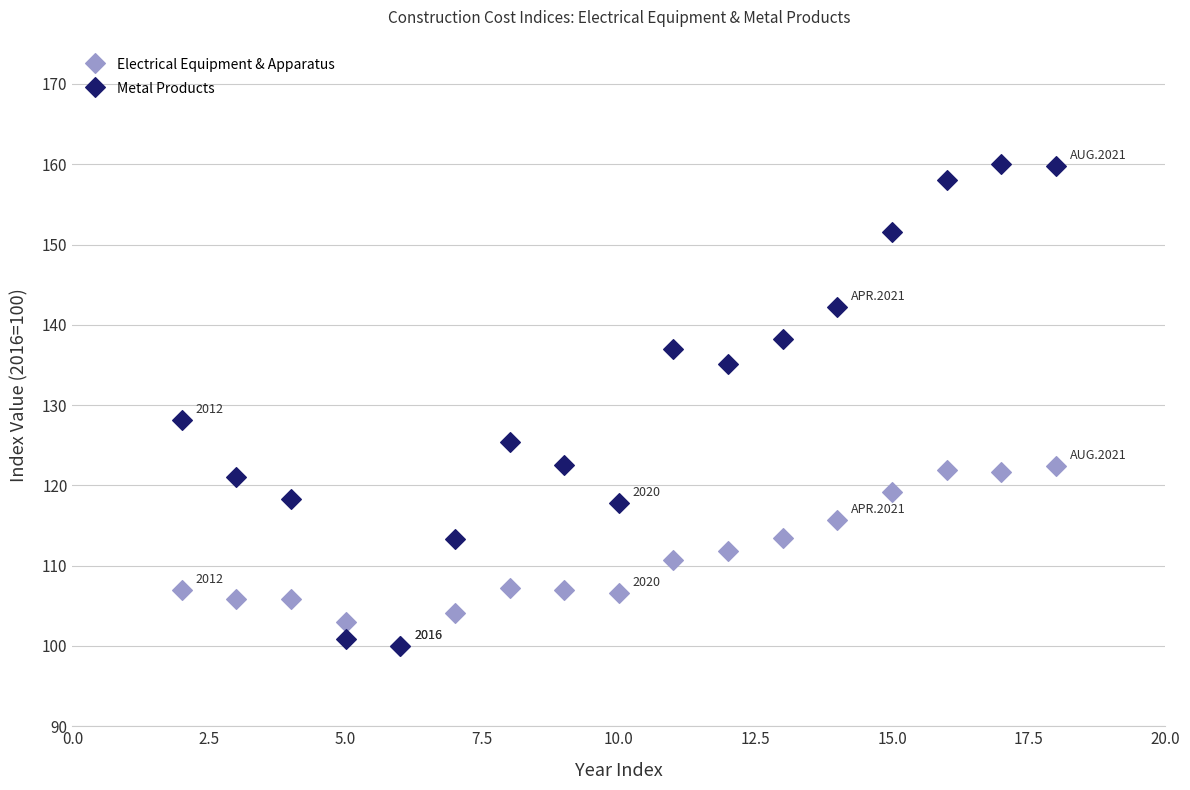

In the Metal Products series, what Y value is closest to 130?

128.2